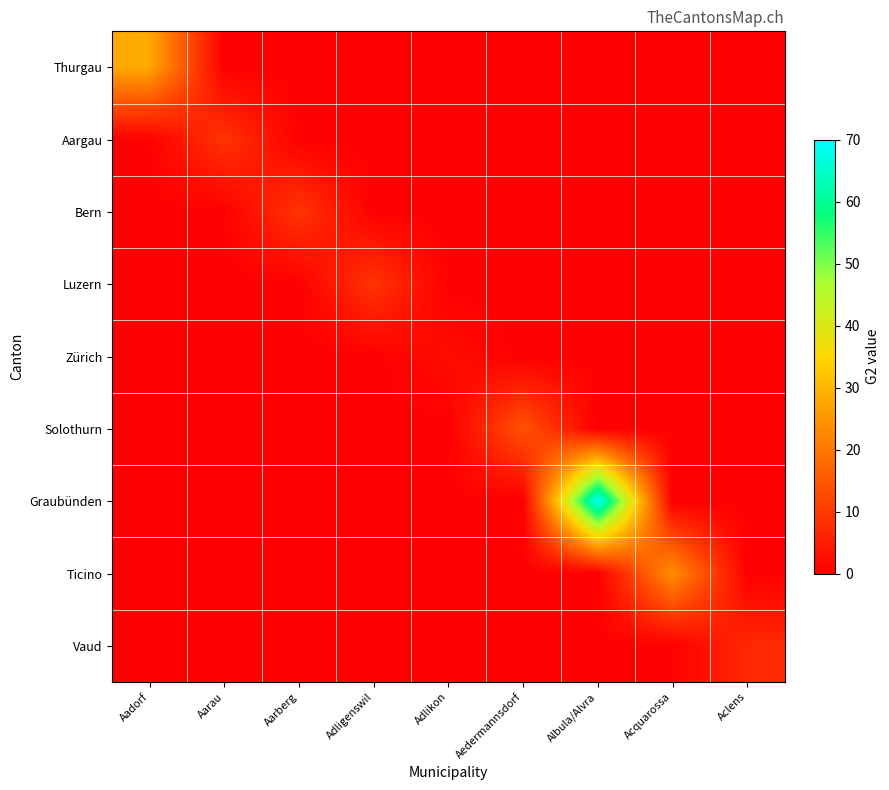

Which series has the largest total across all categories?

Graubünden